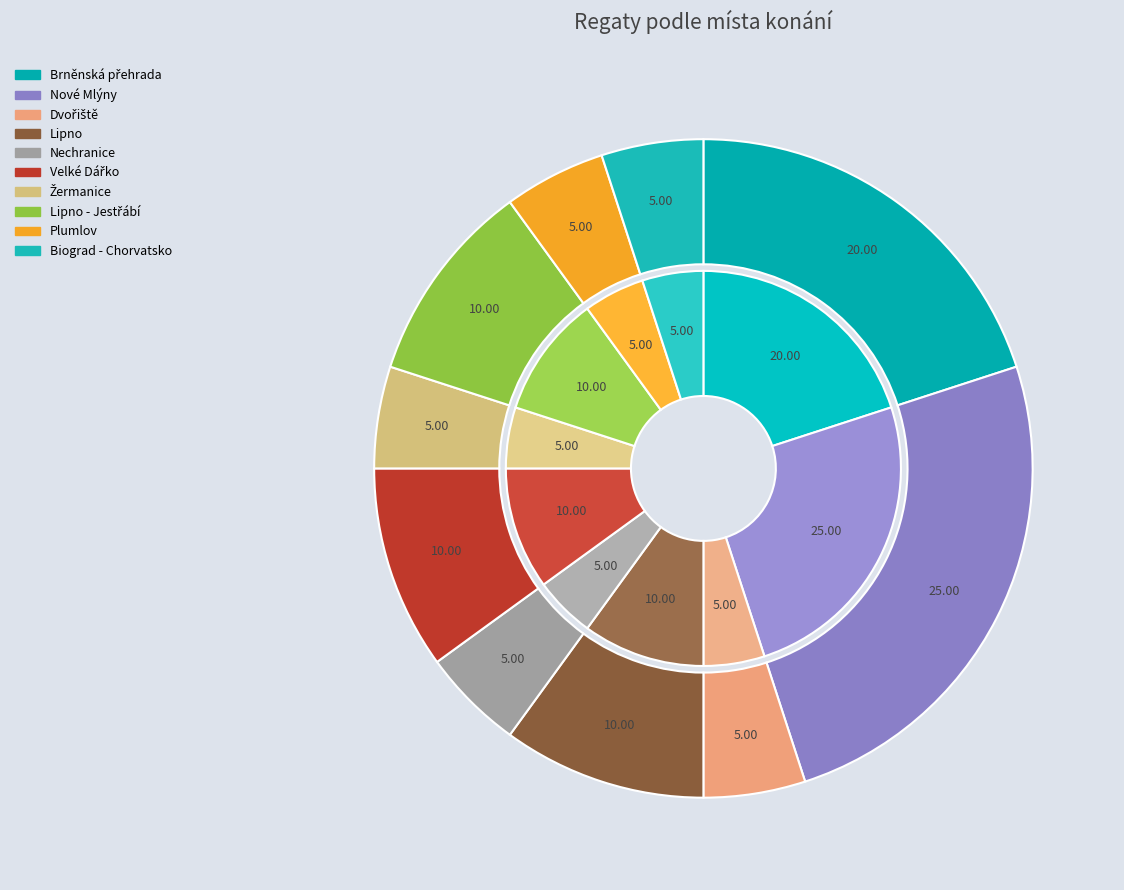

Is there a majority slice in this chart?

No